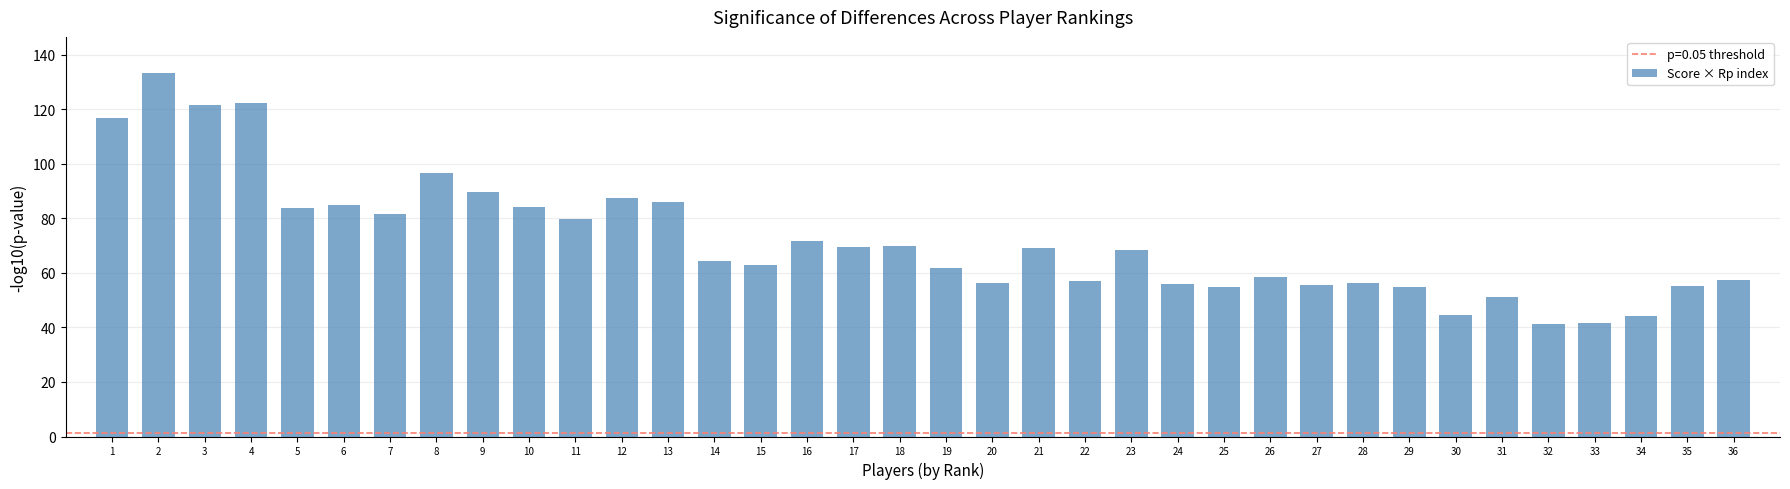

The value at 4 is 122.2. True or false?

True